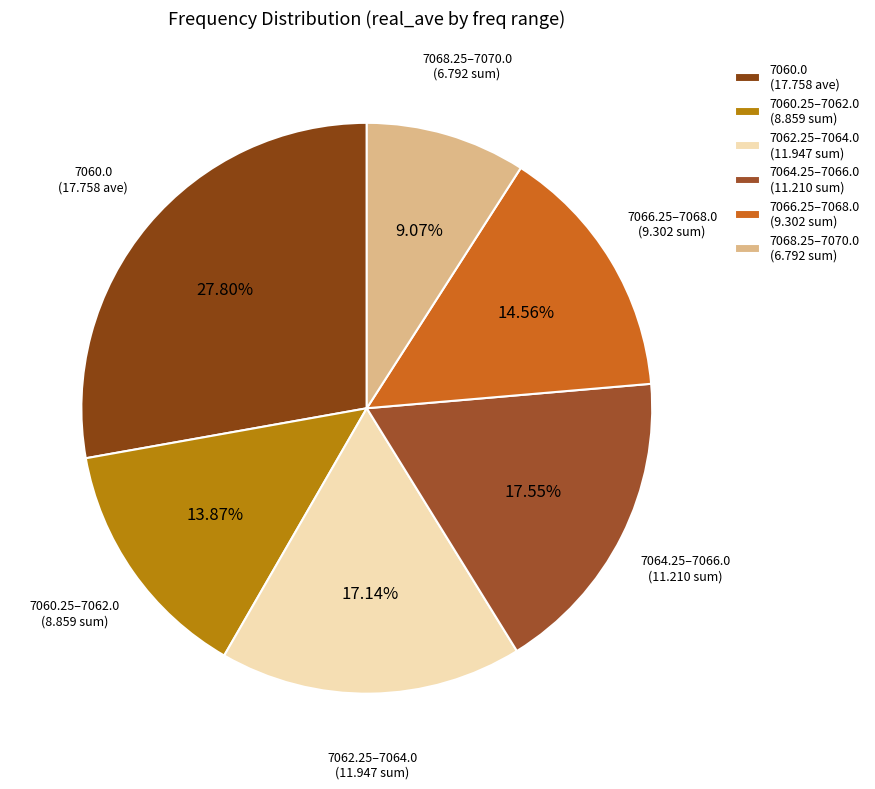

Which has a higher value, 7066.25–7068.0 (9.302 sum) or 7064.25–7066.0 (11.210 sum)?

7064.25–7066.0 (11.210 sum)